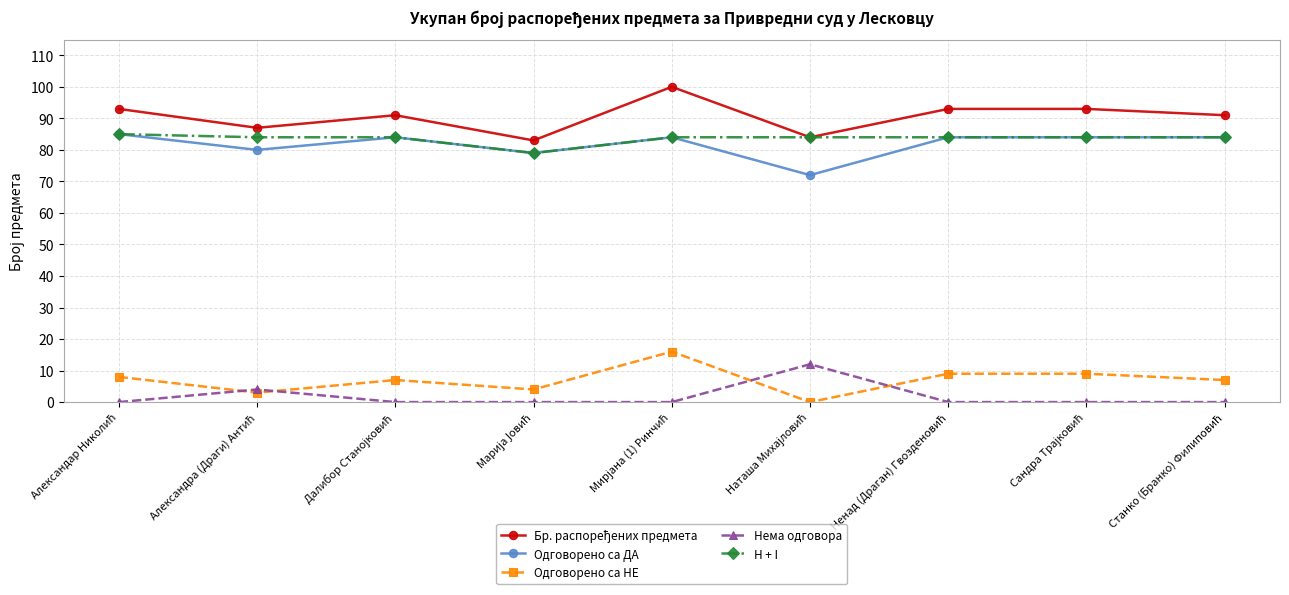

What is the greatest value displayed?

100